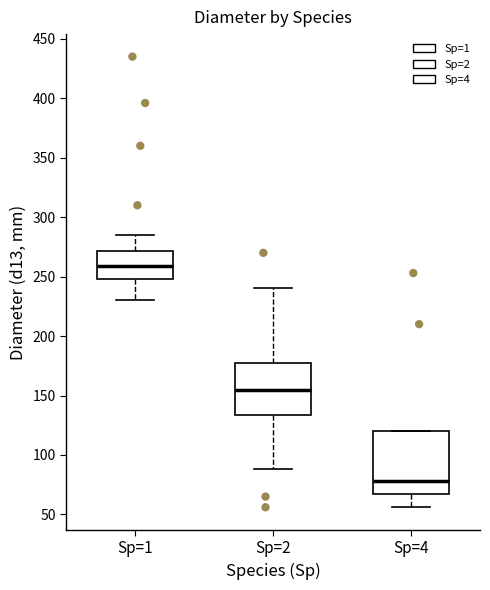

Where does the lower whisker of the box for Sp=1 end on the y-axis? The values are not printed on the chart, so give them approximately, as read against the axis.

230